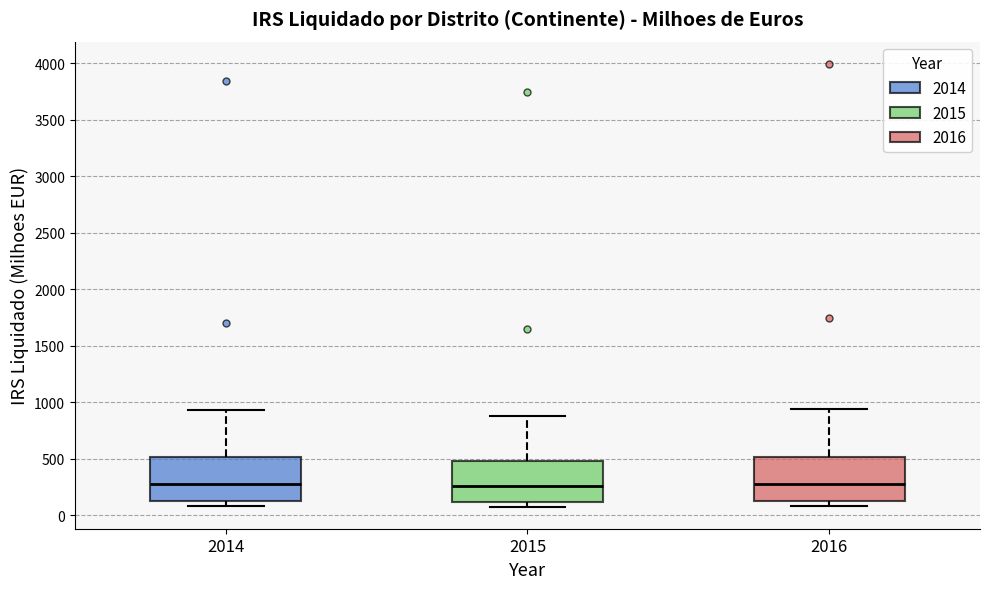

Reading left to right, transcribe this box plot: for each box, give where its median line is, the range the box spans, and where its two whiskers end, as read against the y-axis. The values are not printed on the chart, so give them approximately, as read against the axis.

2014: median 300, box 100 to 500, whiskers 100 (just below the box's lower edge) to 950
2015: median 250, box 100 to 500, whiskers 50 to 900
2016: median 250, box 100 to 500, whiskers 100 (just below the box's lower edge) to 950